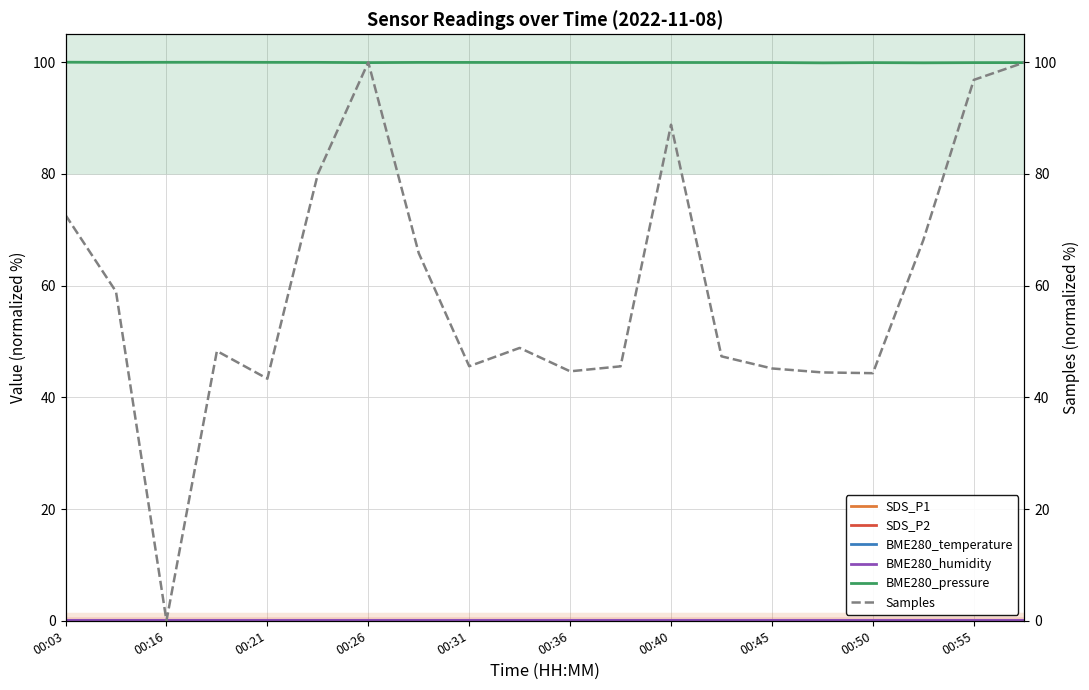

The BME280_pressure series shows 59.4 at 00:26. True or false?

False